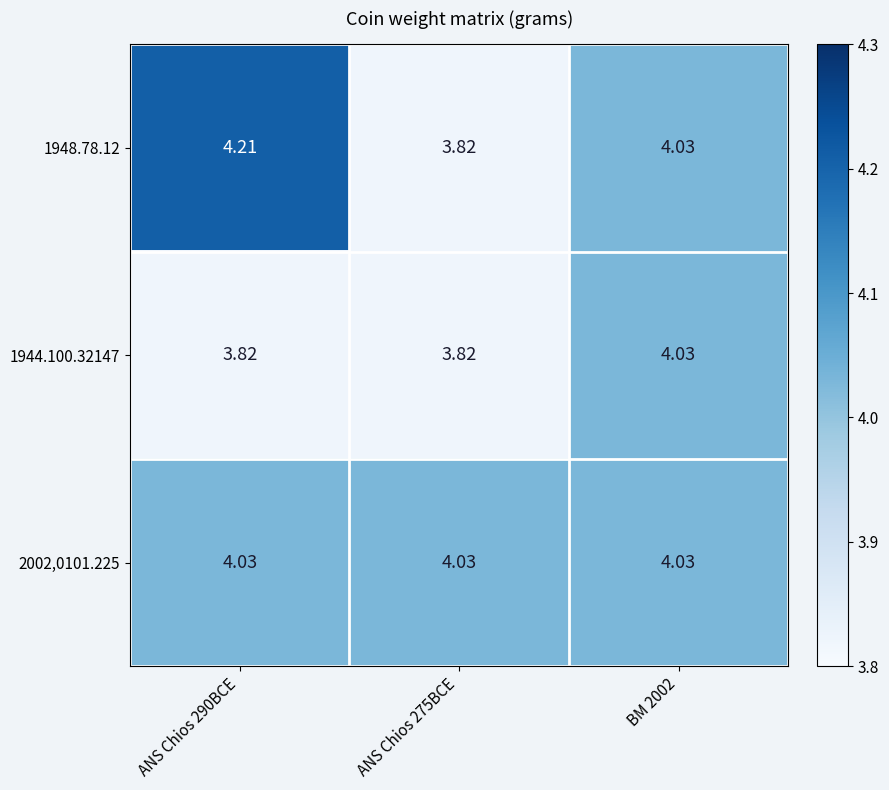

Is the value of 1948.78.12 at ANS Chios 275BCE greater than the value of 2002,0101.225 at ANS Chios 275BCE?

No